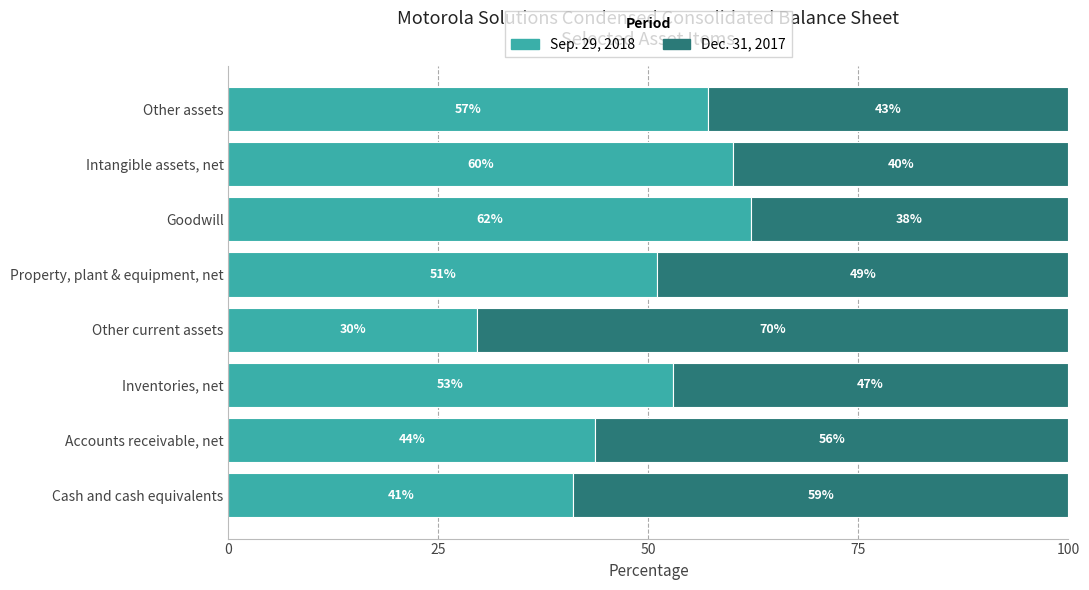

The value of Sep. 29, 2018 at Intangible assets, net is 60.1. True or false?

True